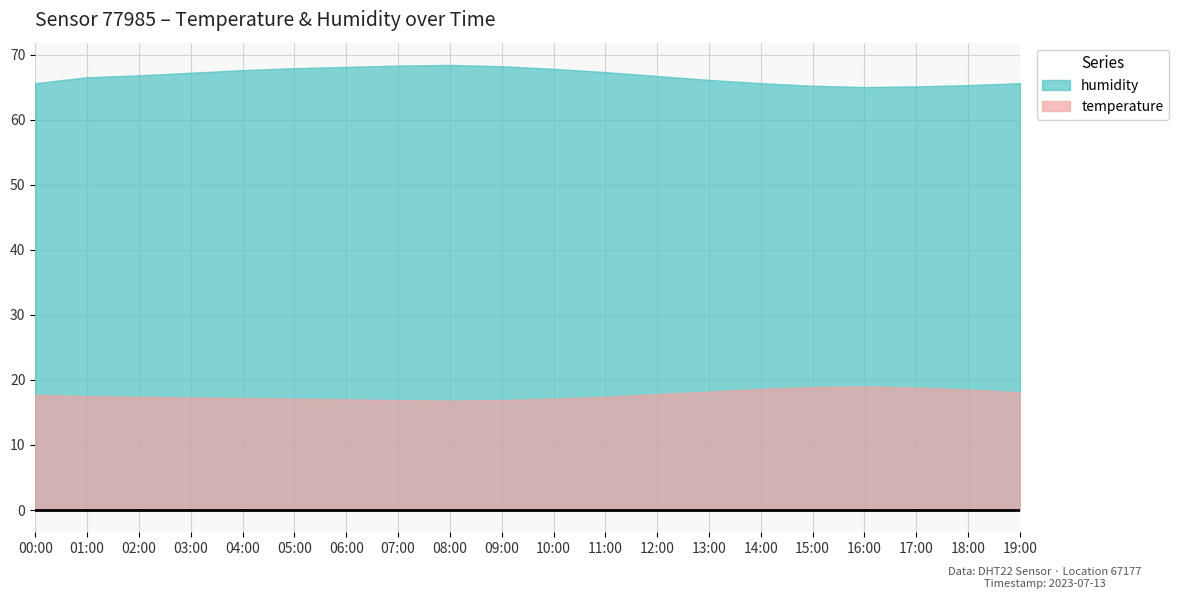

How many values in the humidity series exceed 66?

13